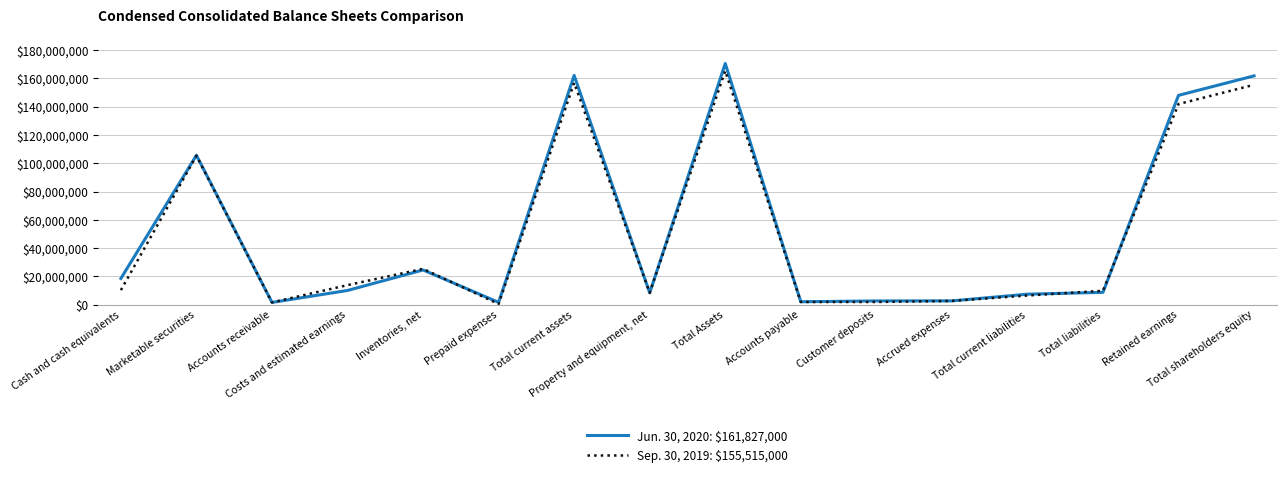

Which series has the largest range (max minus min)?

Jun. 30, 2020: $161,827,000